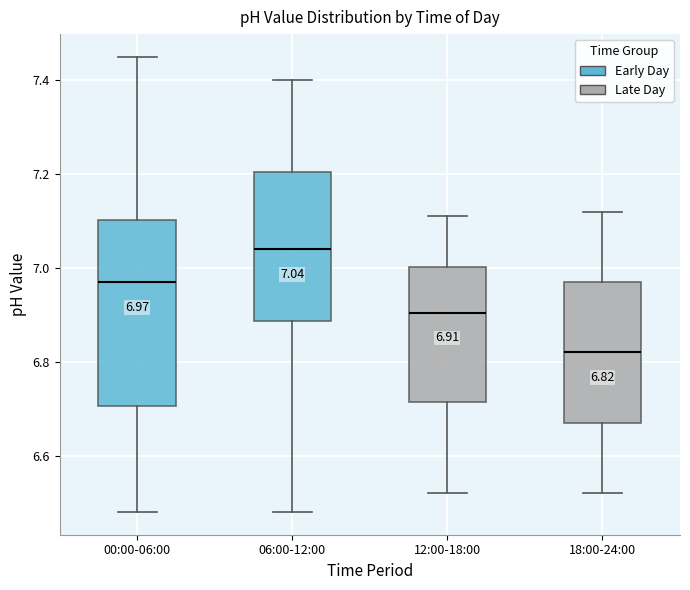

Which box has the highest median line?

06:00-12:00